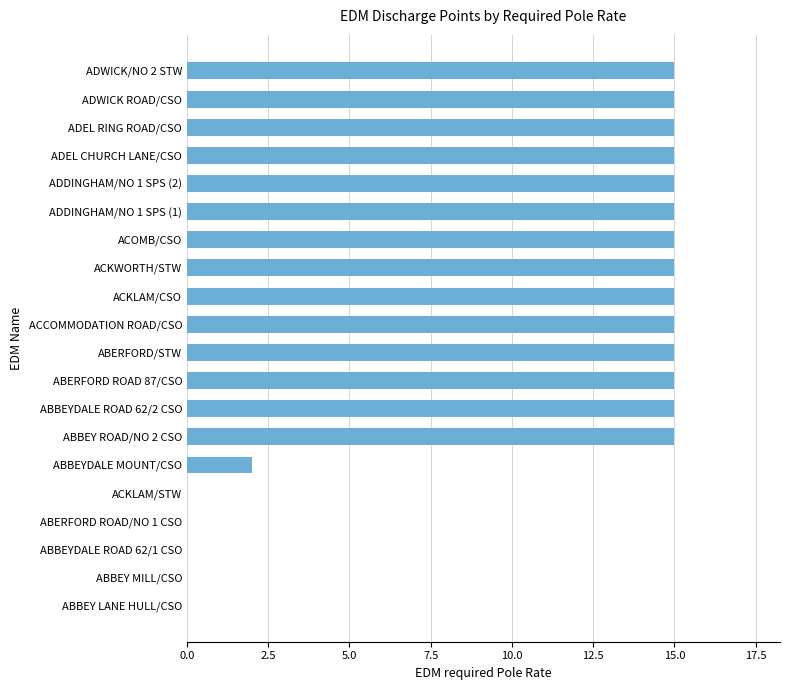

True or false: the data shows 15 at ABERFORD ROAD 87/CSO.

True